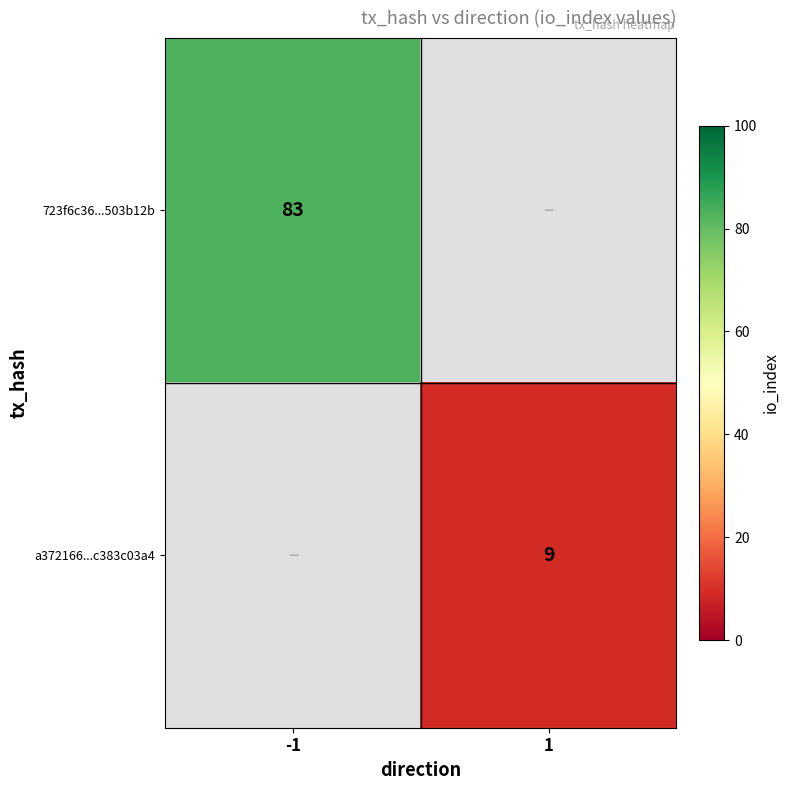

At how many categories does at least one series exceed 77?

1